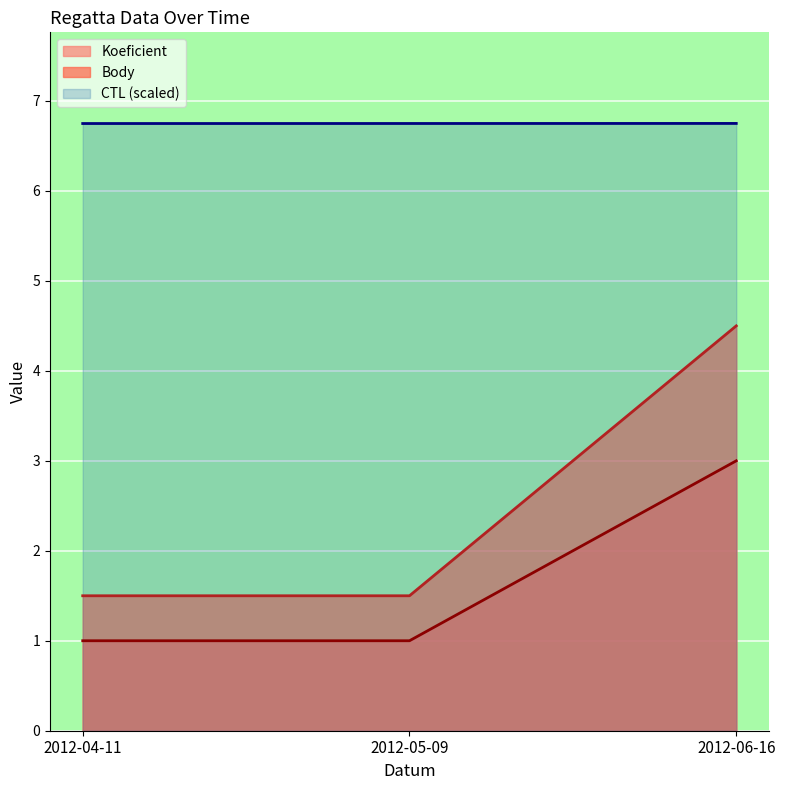

The CTL series shows 10.8 at 2012-04-11. True or false?

False